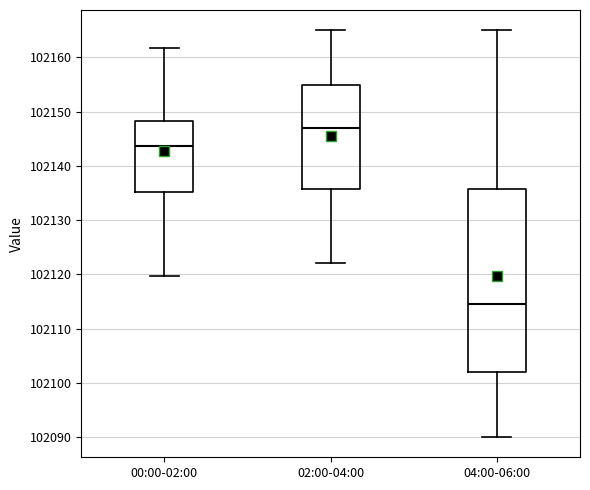

Comparing the boxes themselves (not the whiskers), which one is the tallest?

04:00-06:00